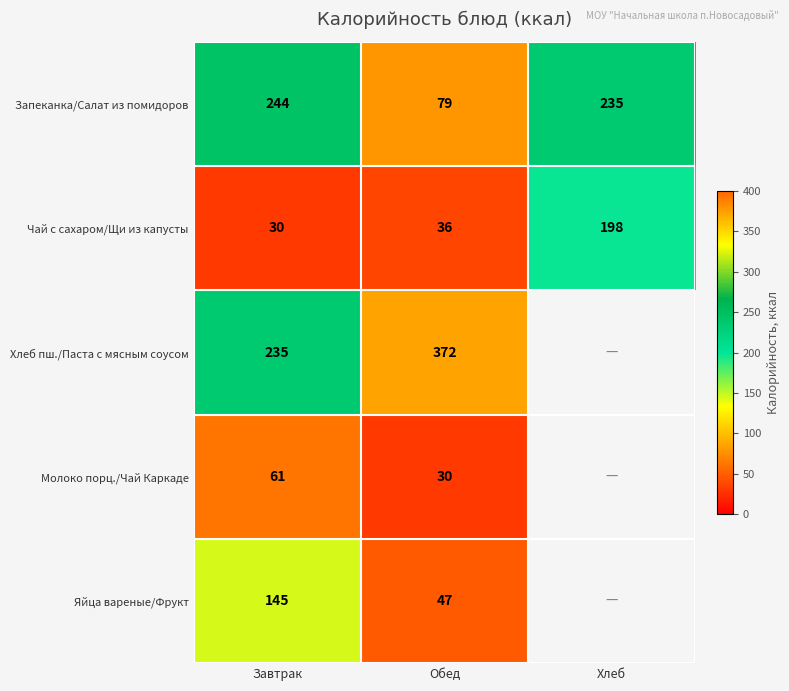

How many series are shown in this chart?

5